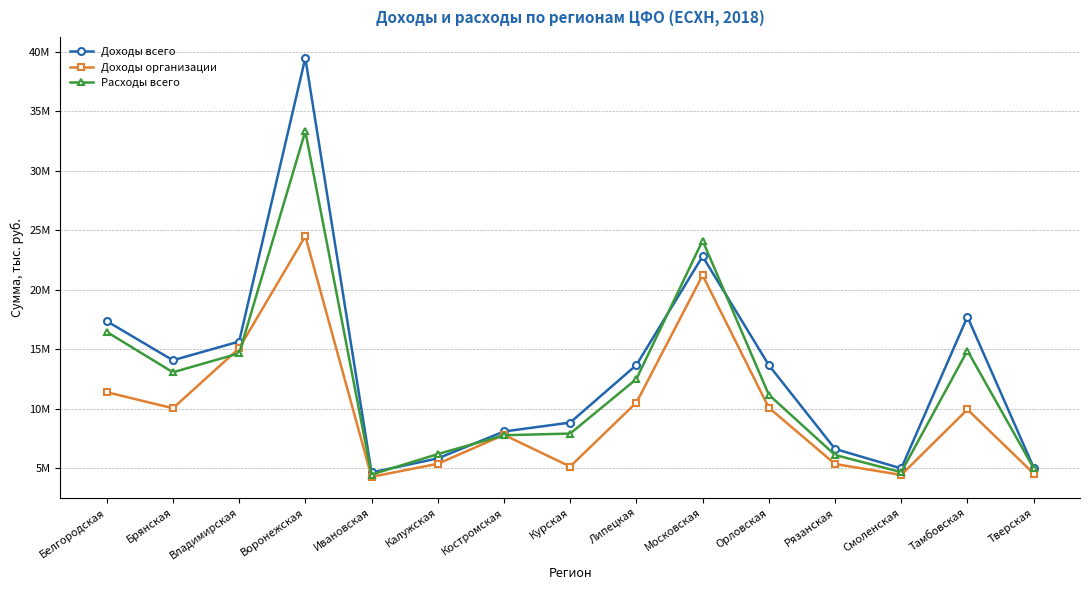

Reading left to right, transcribe all the data shown in this chart.

Доходы всего: 17349713	14057200	15630905	39483636	4623217	5805733	8069137	8819053	13656681	22796510	13650086	6604605	4962930	17717477	5035375
Доходы организации: 11379095	10021513	15064474	24502013	4258791	5350903	7785137	5121956	10500640	21202905	10070707	5336363	4414716	9920914	4534146
Расходы всего: 16444341	13046984	14641678	33315092	4449153	6167500	7752599	7897203	12476714	24124357	11160527	6094768	4649227	14868374	4982697